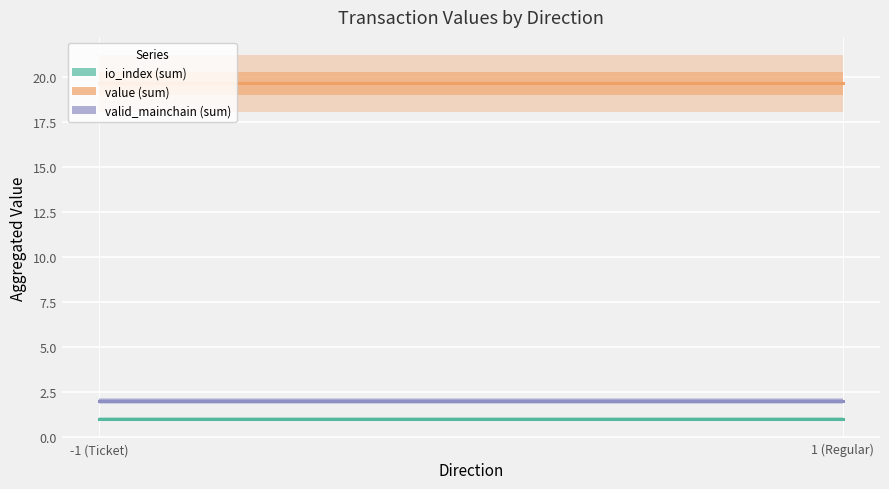

What is the label of the 2nd point from the right?

-1 (Ticket)